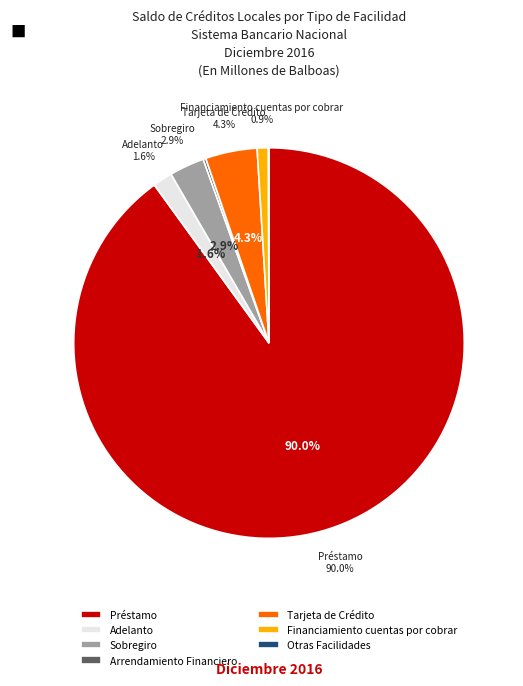

To the nearest percent, what is the difference between the largest and smallest slice percentages?

90%